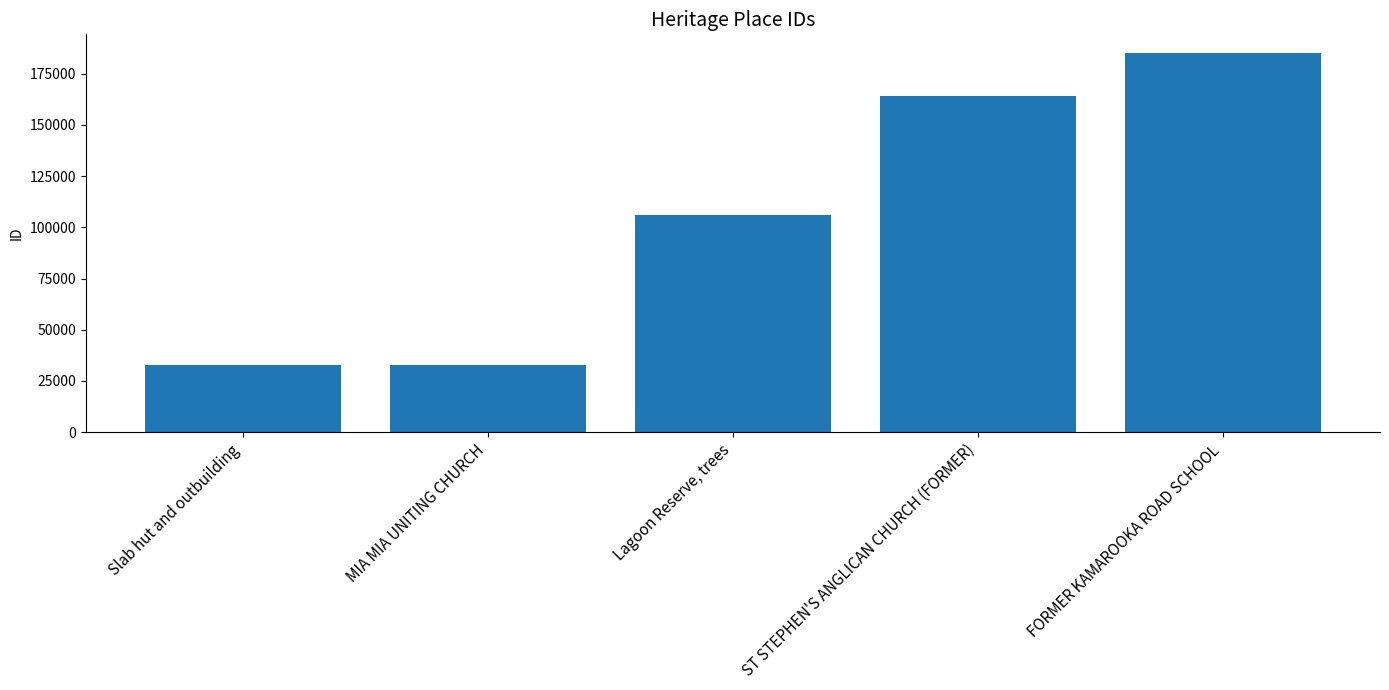

What is the label of the 2nd bar from the left?

MIA MIA UNITING CHURCH